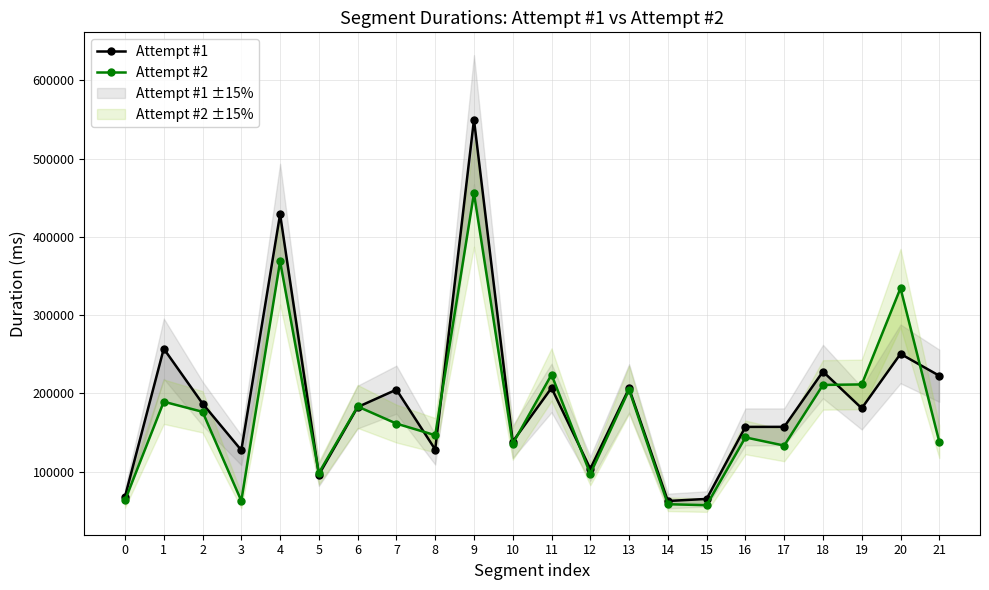

Between which two adjacent categories do Attempt #2 and Attempt #1 first intersect?

4 and 5